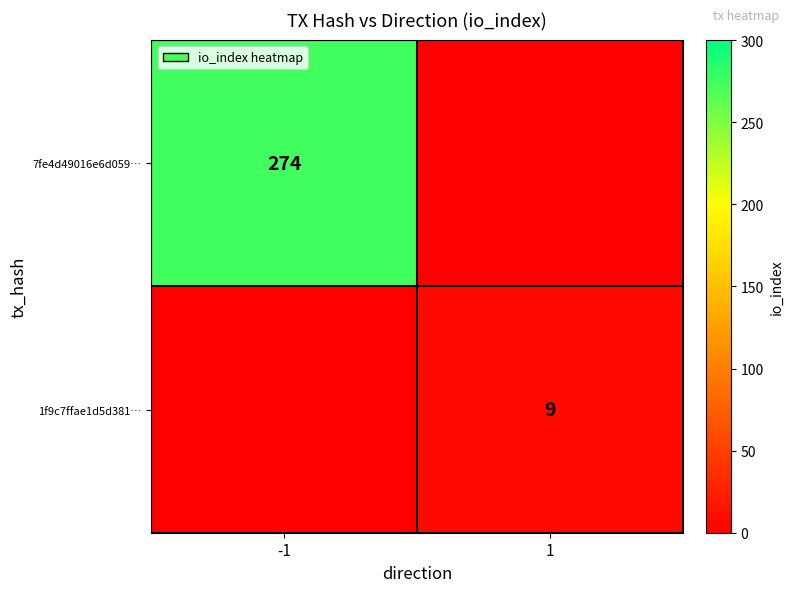

Which has a higher value, 1 or -1?

-1